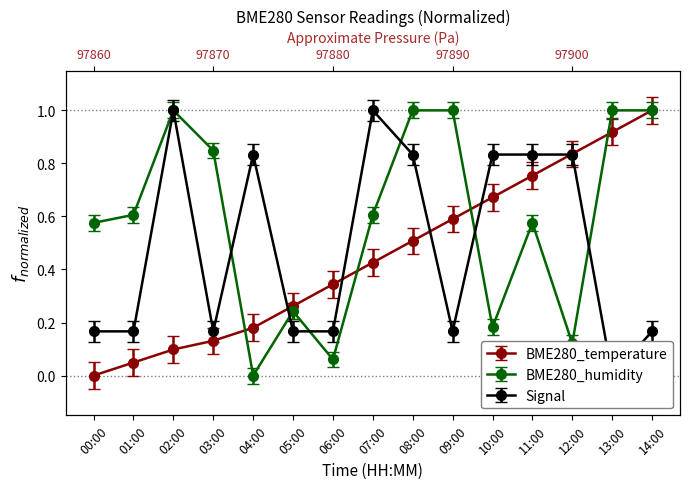

How many positive values does the BME280_humidity series have?

14